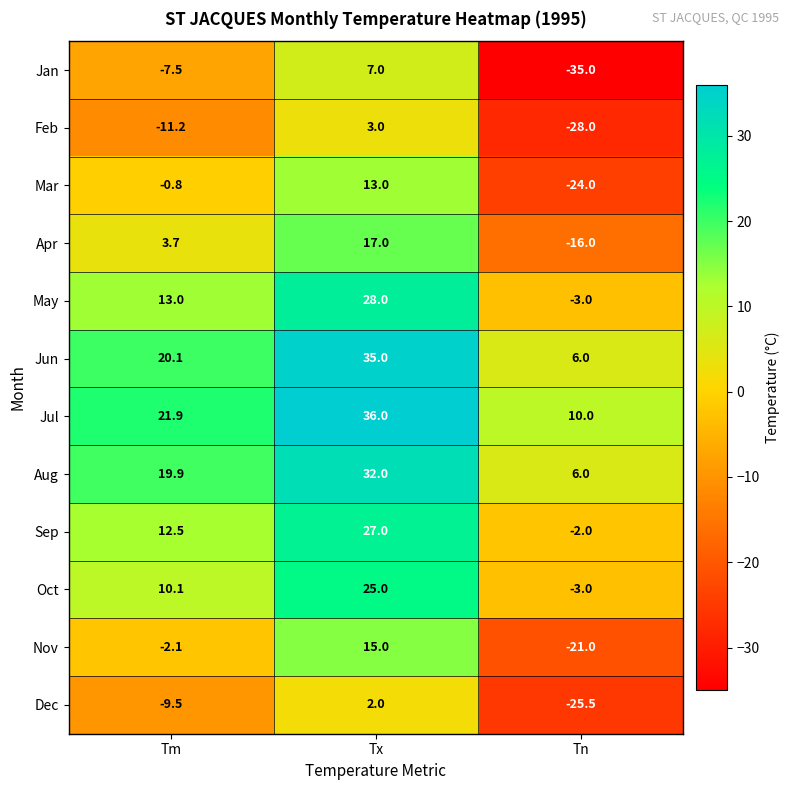

At which category is the sum across all series the highest?

Tx